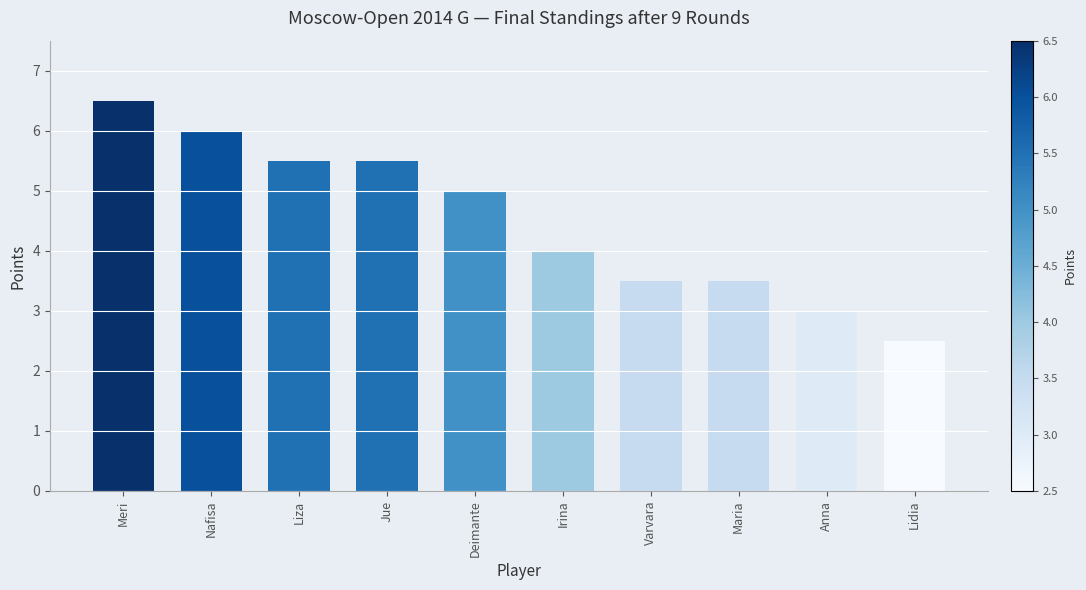

What is the sum of all values?

45.0